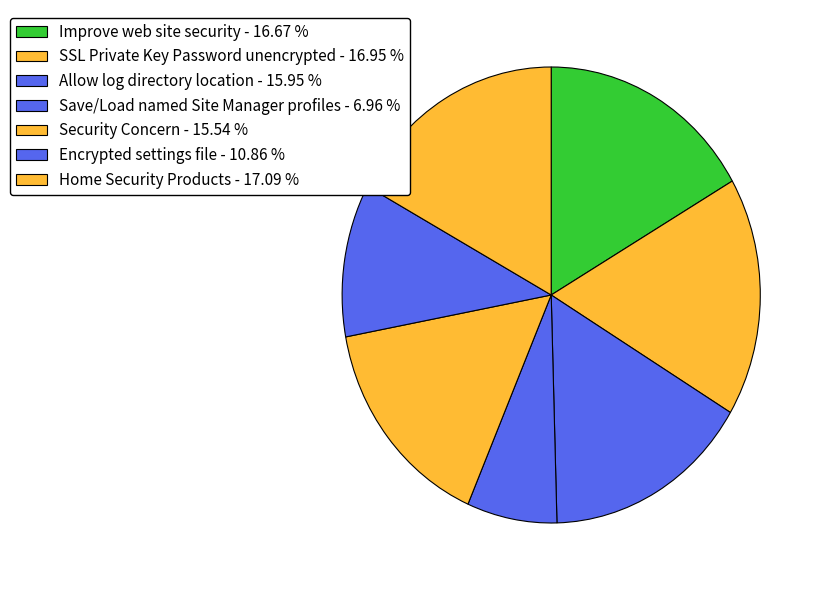

Is there any slice that represents more than half of the pie?

No